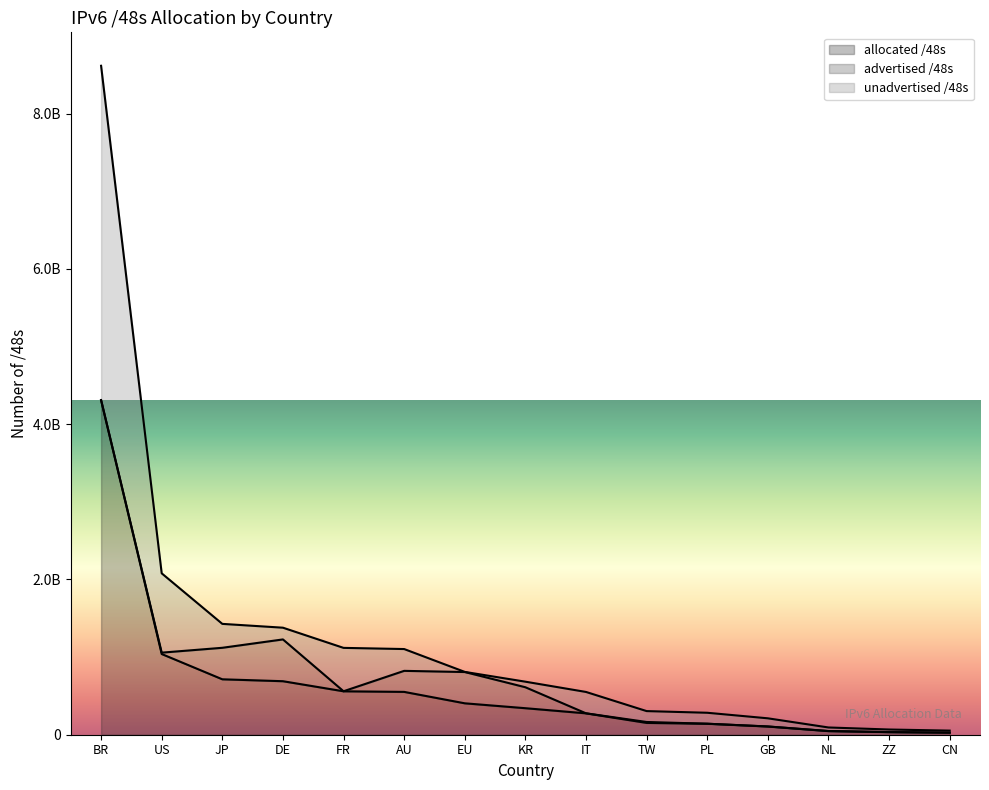

Where does the unadvertised /48s series first go above 683016198?

BR